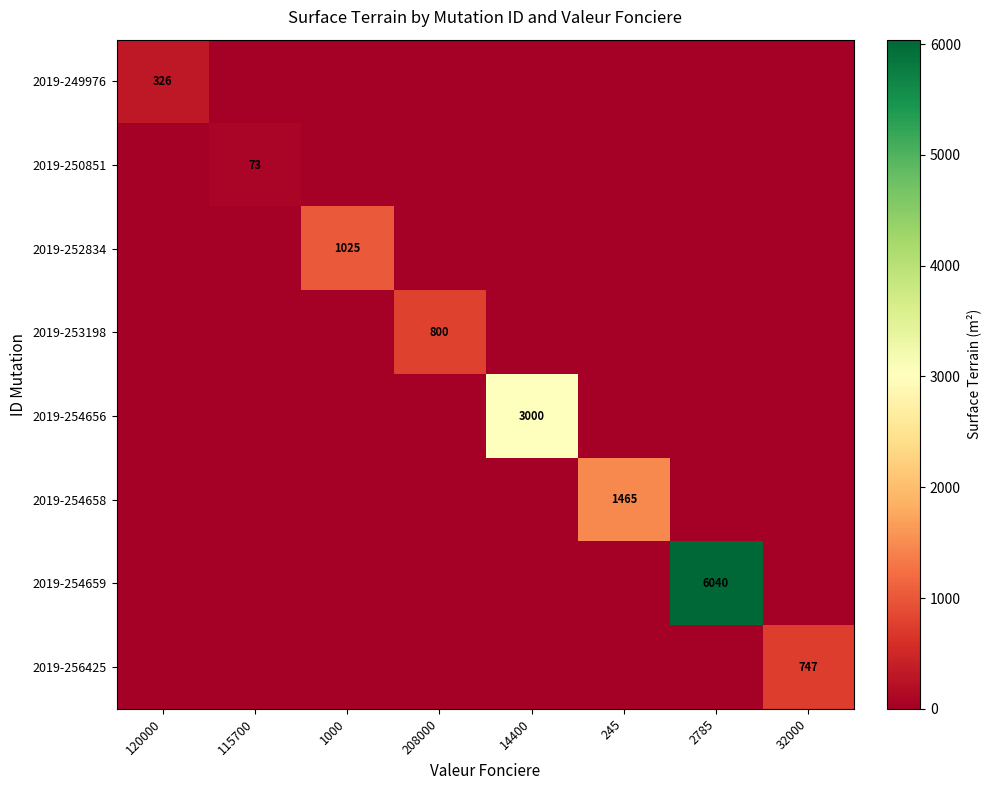

The 2019-254656 series shows 1630 at 14400. True or false?

False